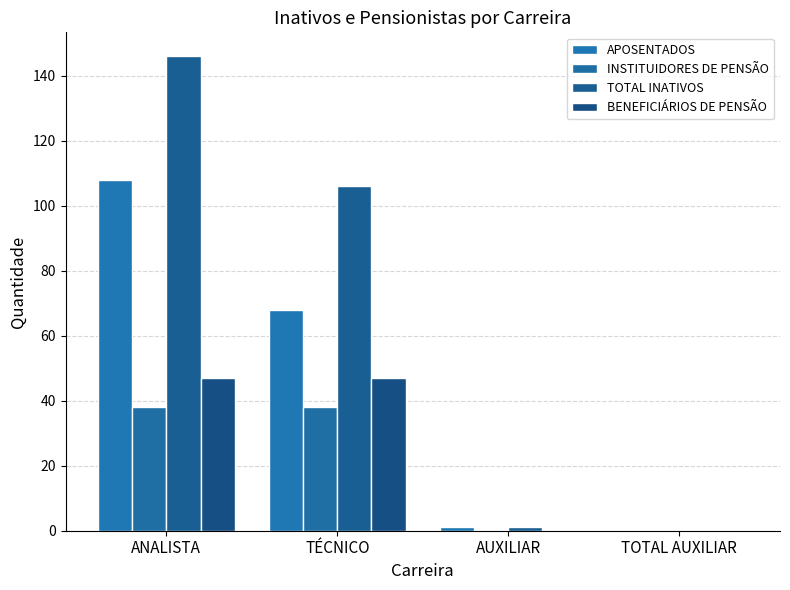

True or false: APOSENTADOS has a value of -64 at TOTAL AUXILIAR.

False